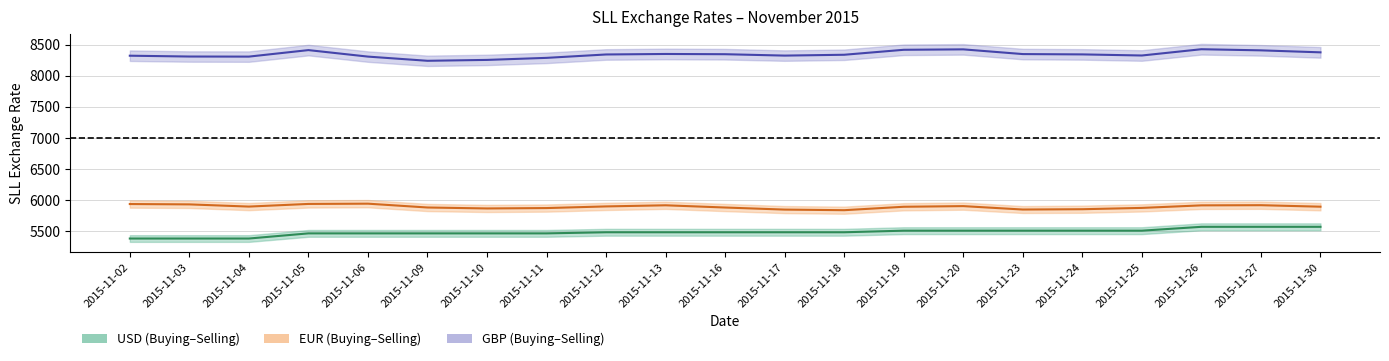

Reading right to left, list all the values displayed in this chart.

USD Mid: 2015-11-30=5572.4	2015-11-27=5572.4	2015-11-26=5572.4	2015-11-25=5510.5	2015-11-24=5510.5	2015-11-23=5510.5	2015-11-20=5510.5	2015-11-19=5510.5	2015-11-18=5484.9	2015-11-17=5484.9	2015-11-16=5484.9	2015-11-13=5484.9	2015-11-12=5484.9	2015-11-11=5467.1	2015-11-10=5467.1	2015-11-09=5467.1	2015-11-06=5467.1	2015-11-05=5467.1	2015-11-04=5384.3	2015-11-03=5384.3	2015-11-02=5384.3
EUR Mid: 2015-11-30=5895.7	2015-11-27=5919.7	2015-11-26=5917.0	2015-11-25=5876.1	2015-11-24=5855.1	2015-11-23=5850.0	2015-11-20=5904.9	2015-11-19=5894.5	2015-11-18=5839.4	2015-11-17=5849.0	2015-11-16=5882.4	2015-11-13=5918.1	2015-11-12=5900.1	2015-11-11=5873.6	2015-11-10=5867.4	2015-11-09=5882.8	2015-11-06=5944.2	2015-11-05=5940.0	2015-11-04=5897.5	2015-11-03=5932.7	2015-11-02=5938.4
GBP Mid: 2015-11-30=8374.8	2015-11-27=8406.9	2015-11-26=8425.0	2015-11-25=8324.2	2015-11-24=8341.8	2015-11-23=8347.0	2015-11-20=8422.8	2015-11-19=8415.9	2015-11-18=8336.0	2015-11-17=8322.6	2015-11-16=8344.8	2015-11-13=8348.6	2015-11-12=8340.7	2015-11-11=8286.2	2015-11-10=8253.4	2015-11-09=8239.2	2015-11-06=8306.4	2015-11-05=8410.8	2015-11-04=8306.3	2015-11-03=8307.6	2015-11-02=8320.8